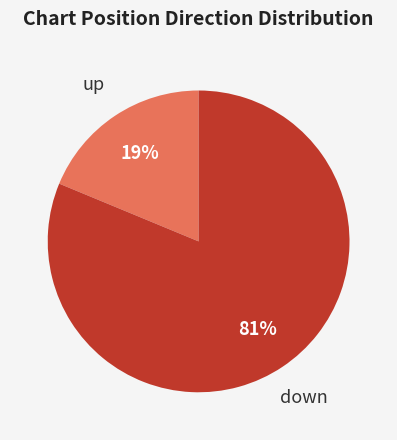

To the nearest percent, what is the average slice percentage?

50%